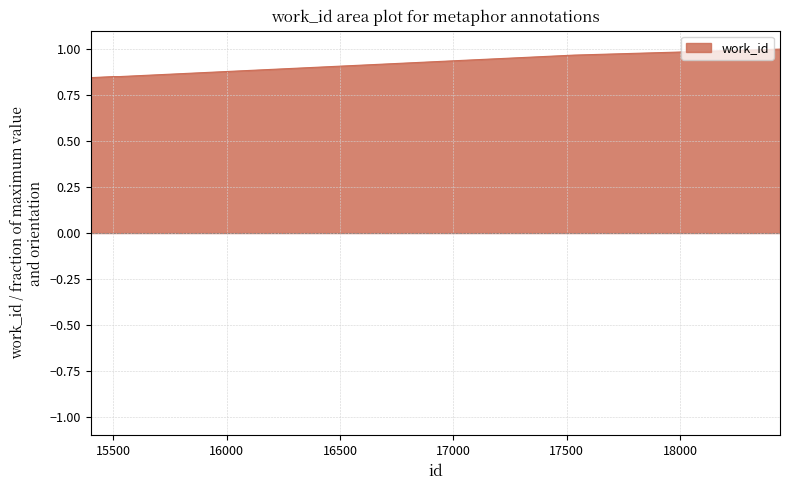

How many categories are shown in the chart?

7